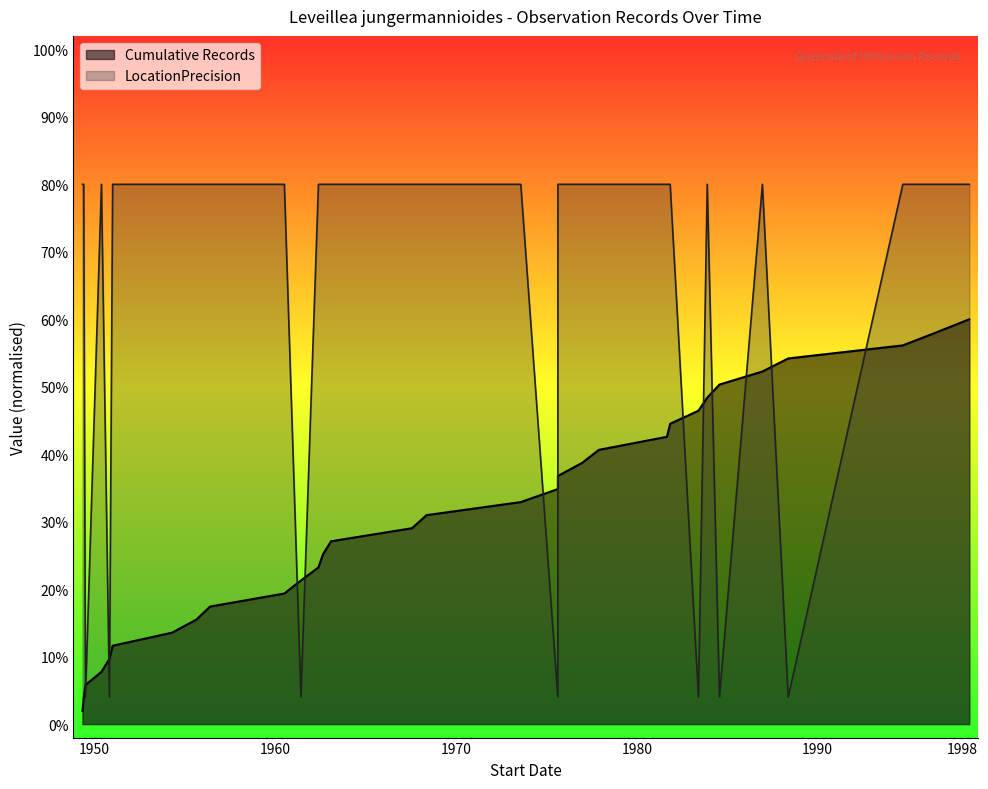

True or false: Cumulative Records has more than 2 points higher than both neighbors.

False